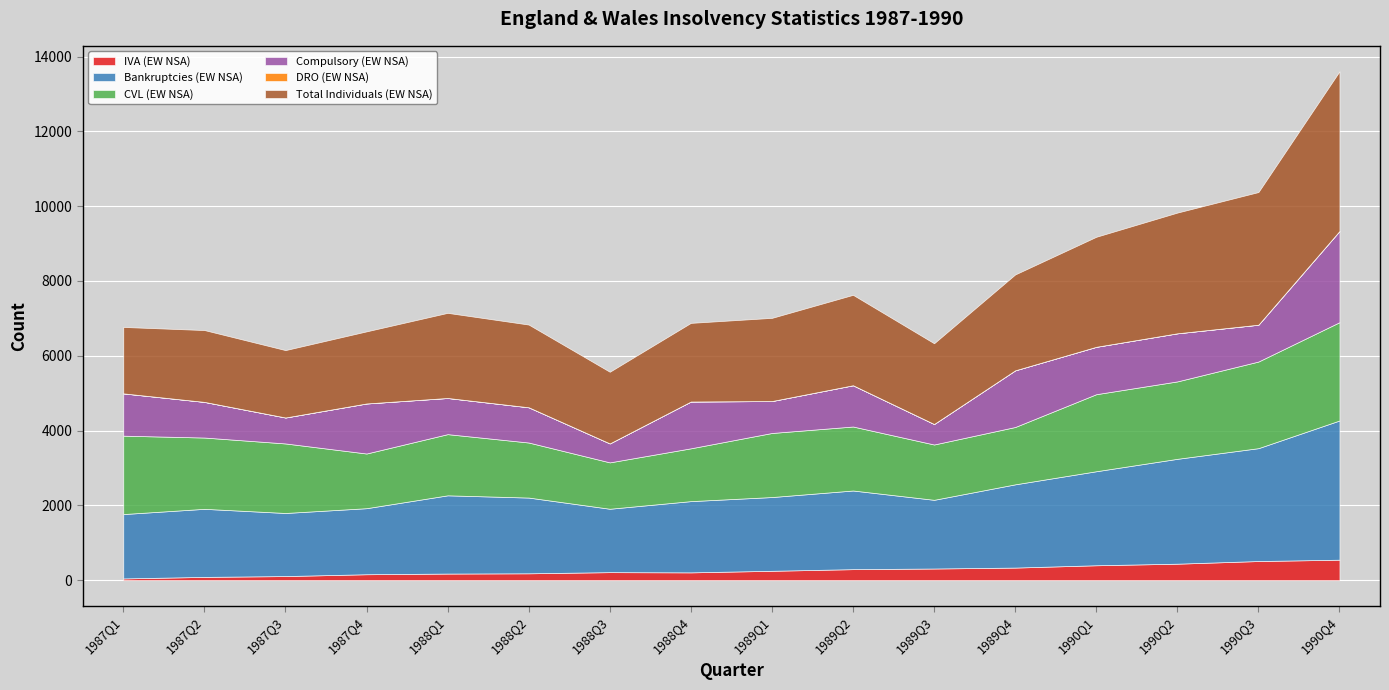

At which category does Compulsory (EW NSA) reach its first local valley?

1987Q3